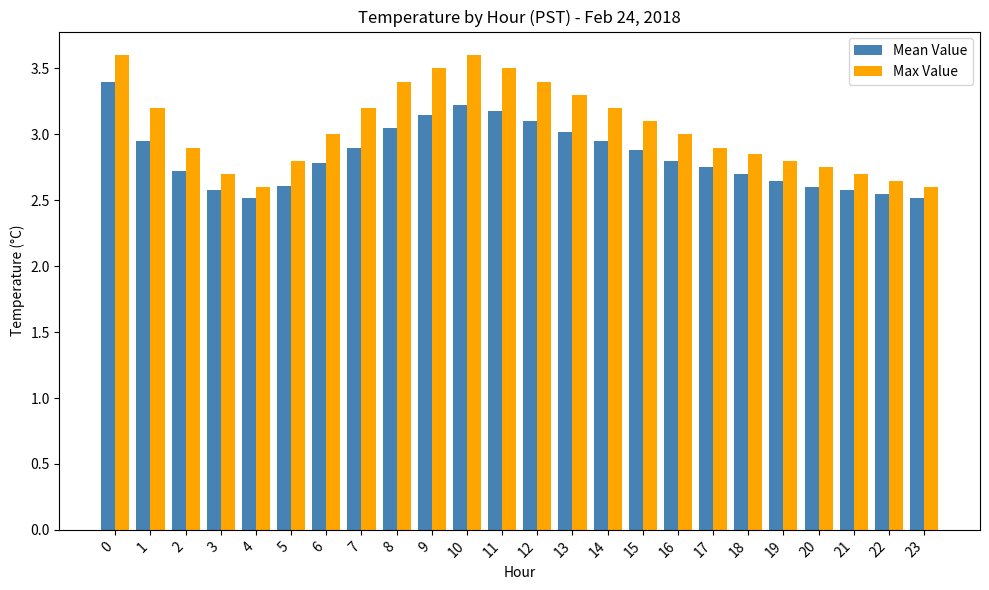

What is the highest value of the Max Value series?

3.6